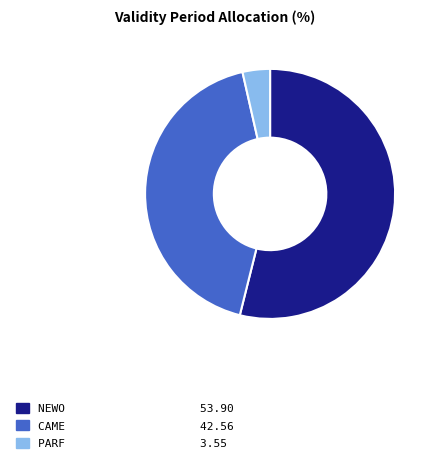

Is there a majority slice in this chart?

Yes